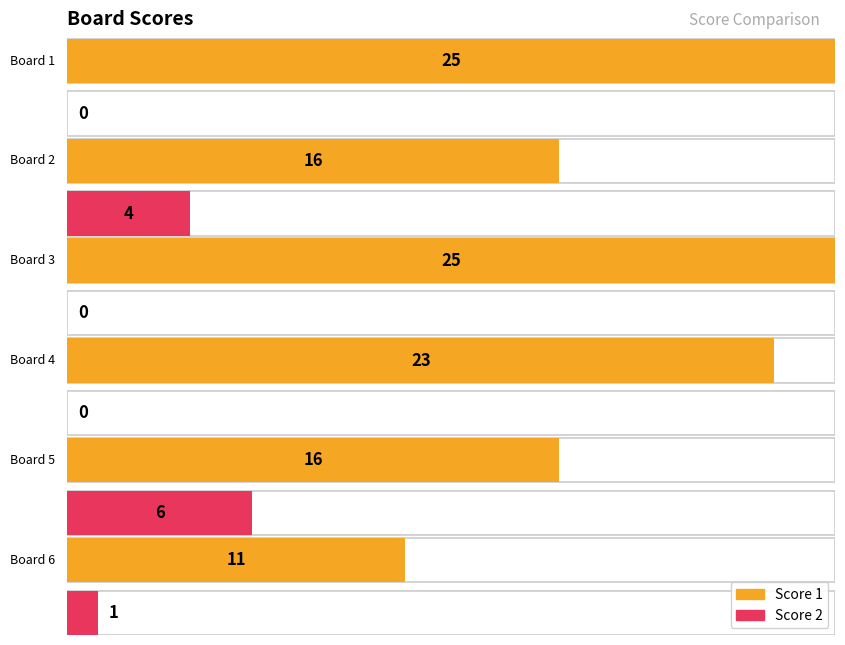

Rank the series by their average value, from lowest to highest.

Score 2, Score 1